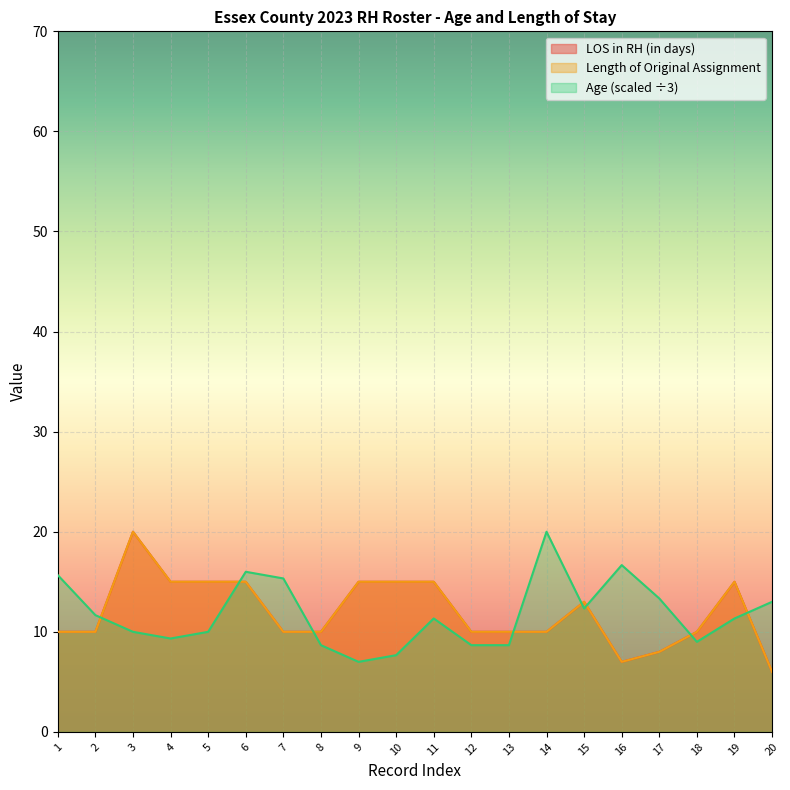

What is the greatest value displayed?

20.0